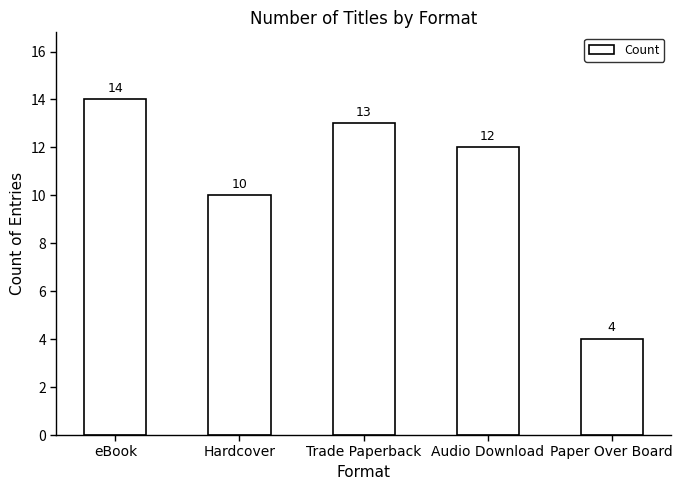

What is the label of the 5th bar from the right?

eBook